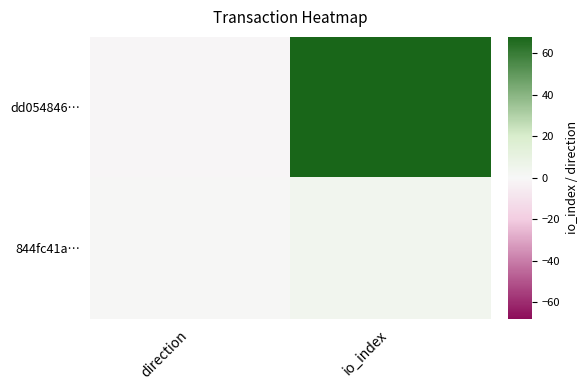

Which series has the largest range (max minus min)?

dd054846…